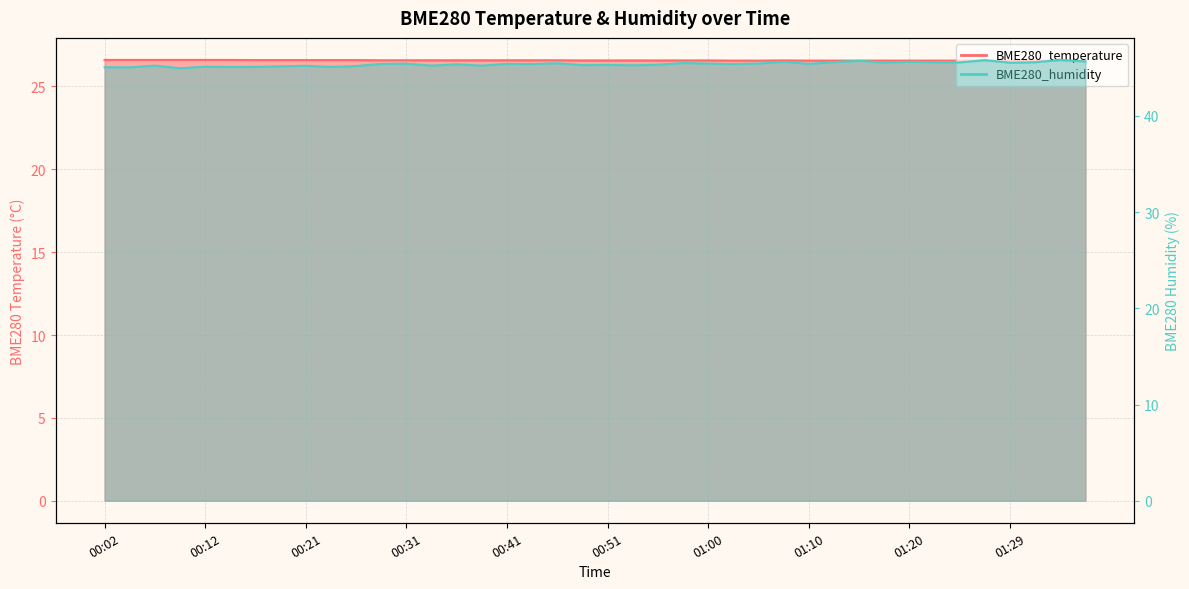

True or false: BME280_temperature has more than 1 interior local peaks.

False